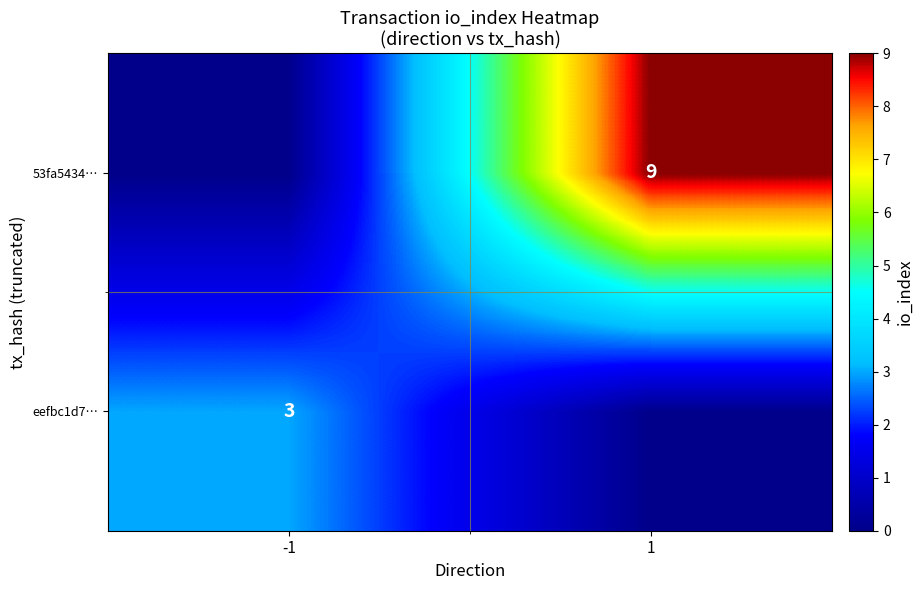

The 53fa5434… series shows 9 at 1. True or false?

True